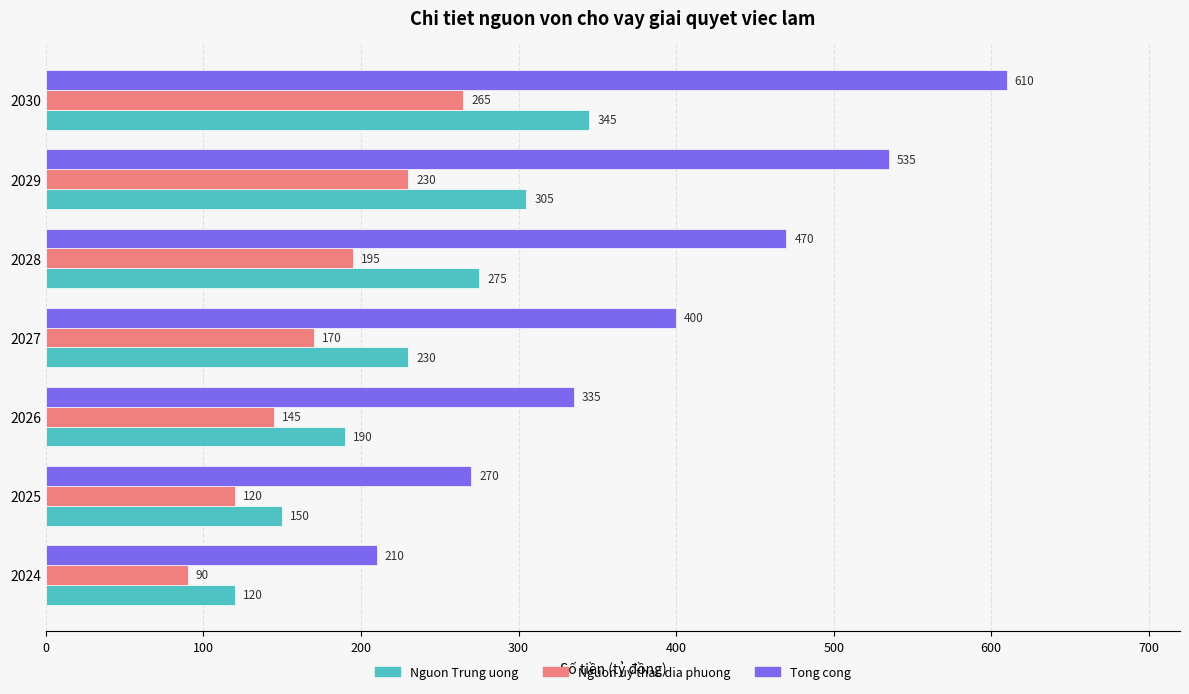

What is the difference between the second highest and minimum values in the Nguon uy thac dia phuong series?

140